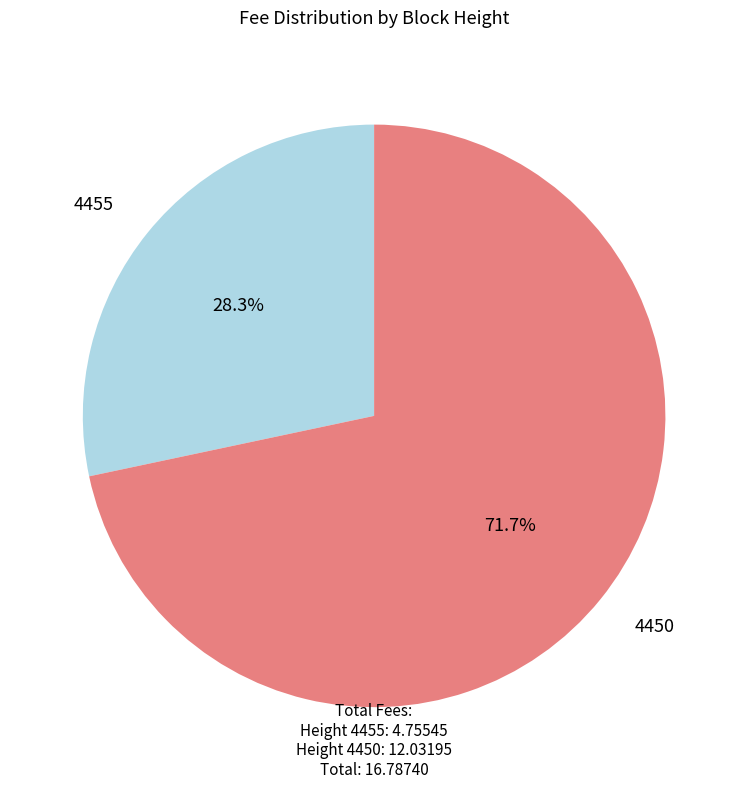

Does any single category account for the majority?

Yes